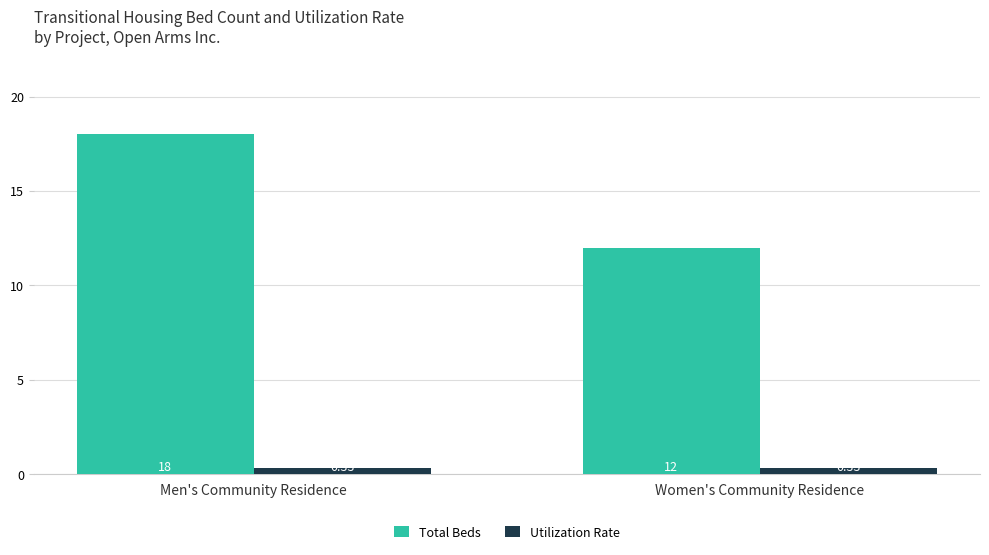

How many categories are shown in the chart?

2